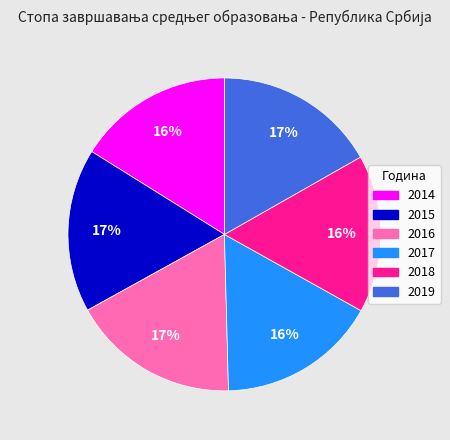

How many slices are in this pie chart?

6